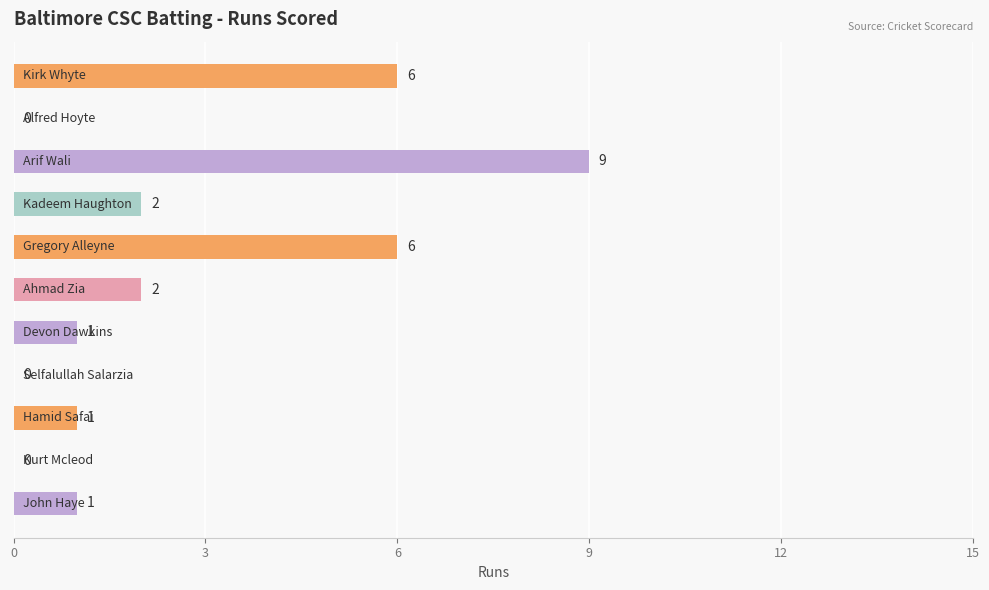

How many values are between 0 and 6?

10